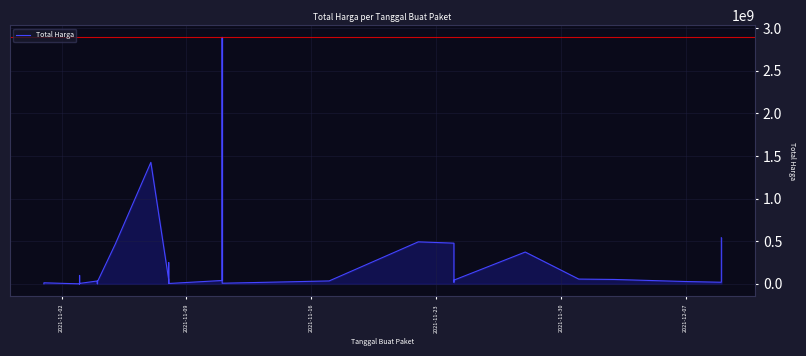

The value at 2021-12-07 is 265000. True or false?

True